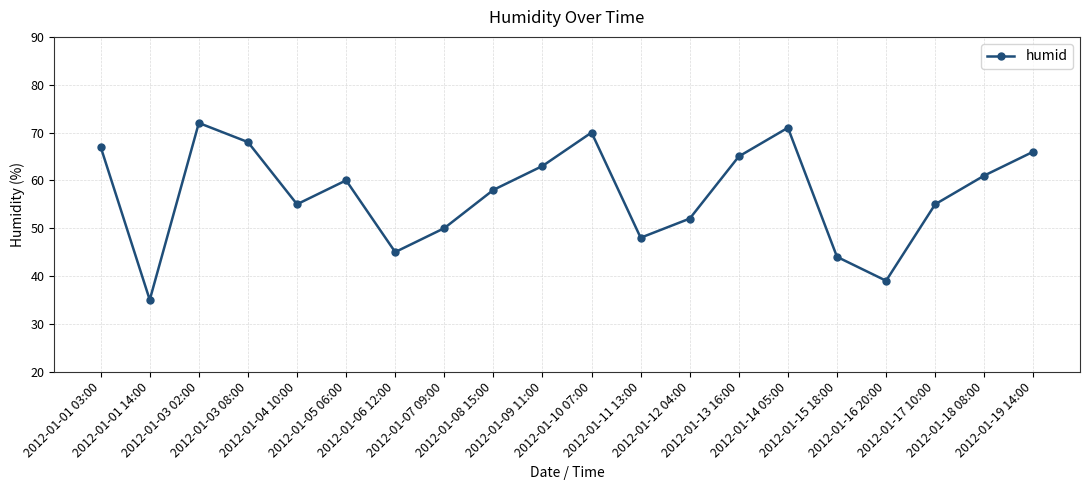

Is it true that the value at 2012-01-03 08:00 is 68?

True